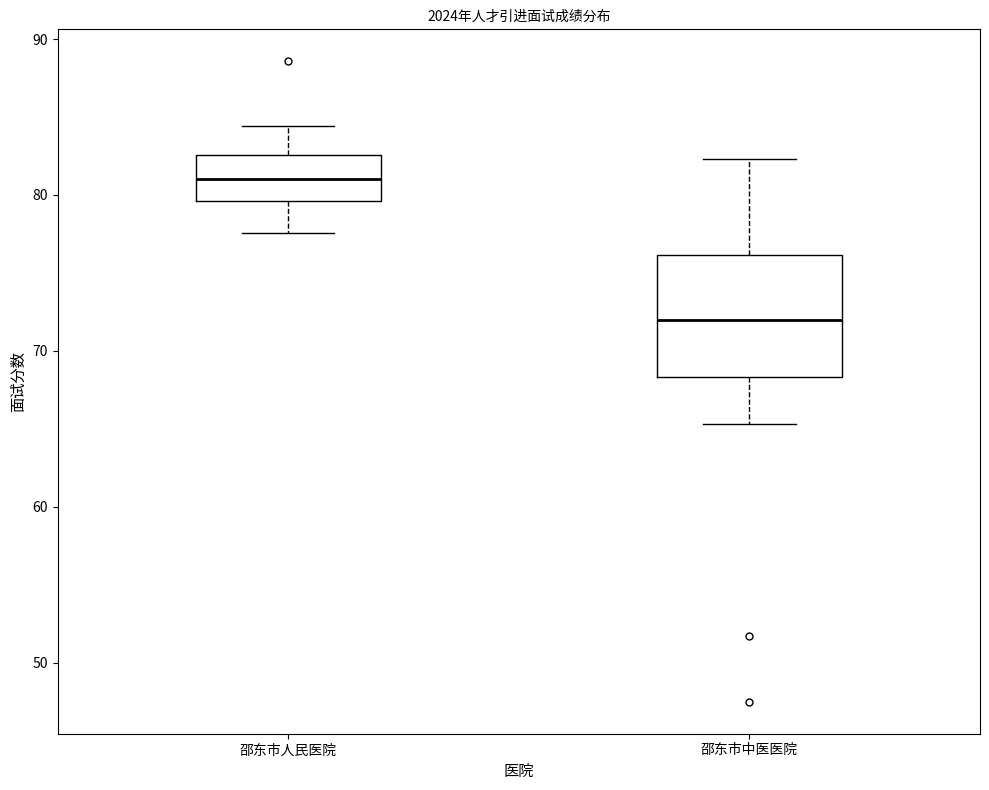

Which box is the tallest, from its lower edge to its upper edge?

邵东市中医医院